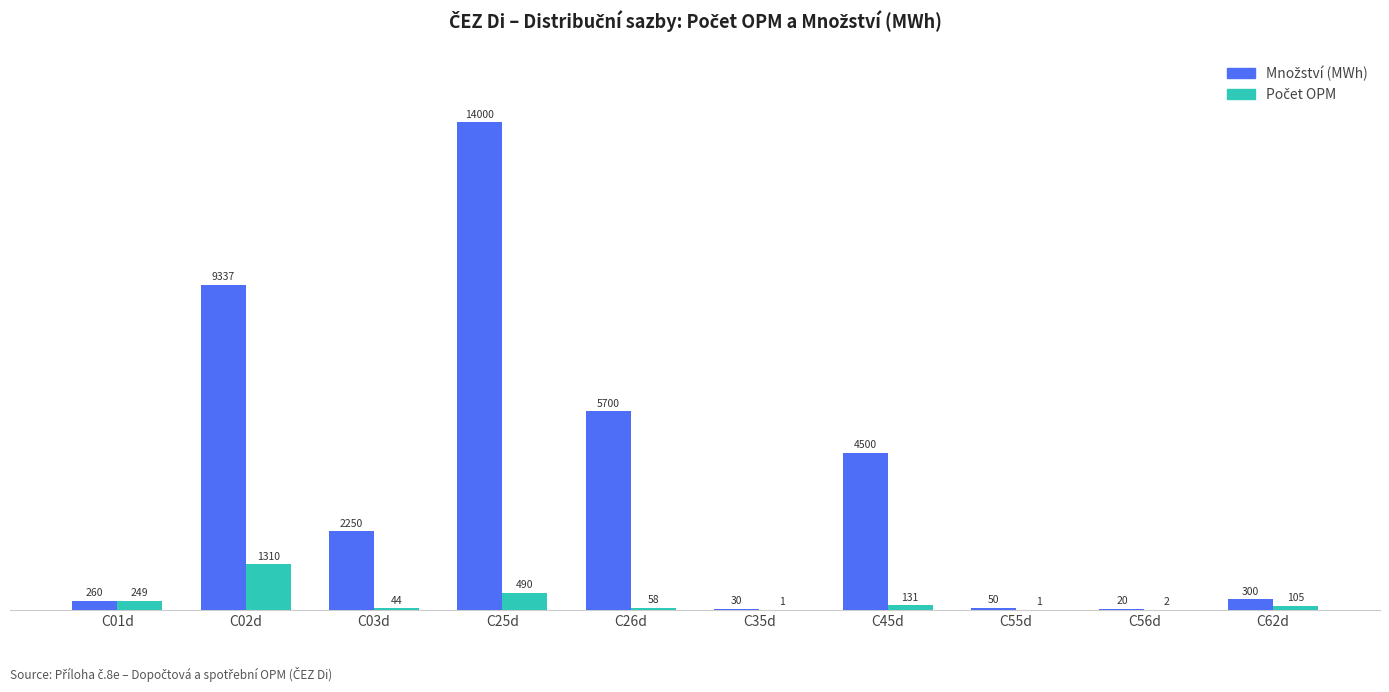

What is the total value across all series at C45d?

4631